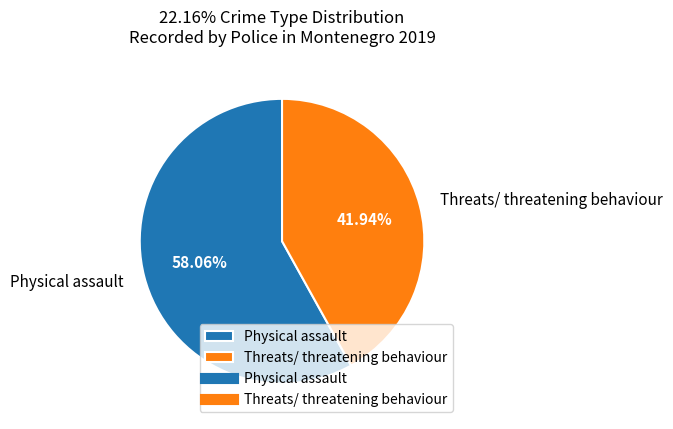

What is the largest slice in the pie chart?

Physical assault